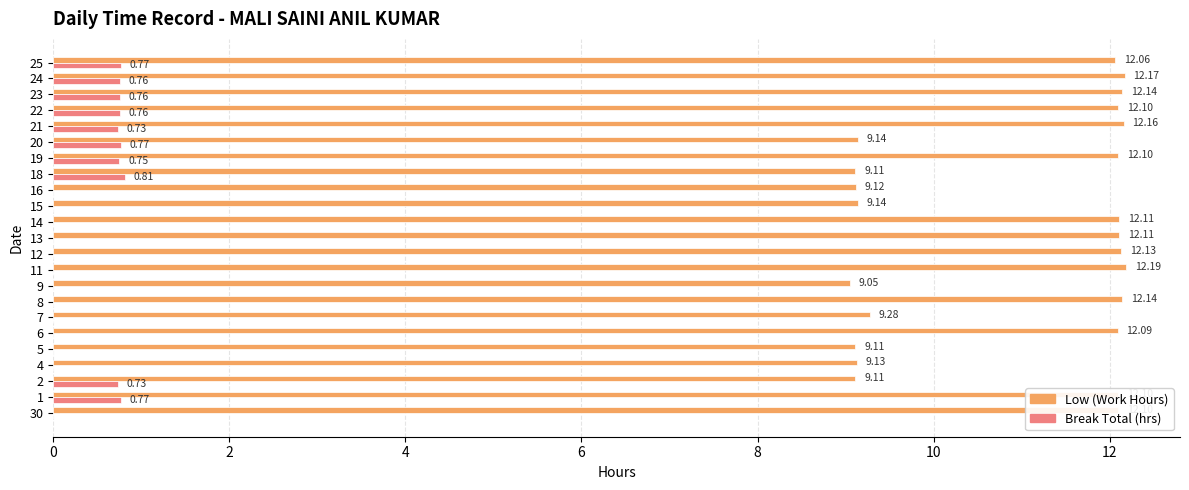

At which category is the sum across all series the highest?

24